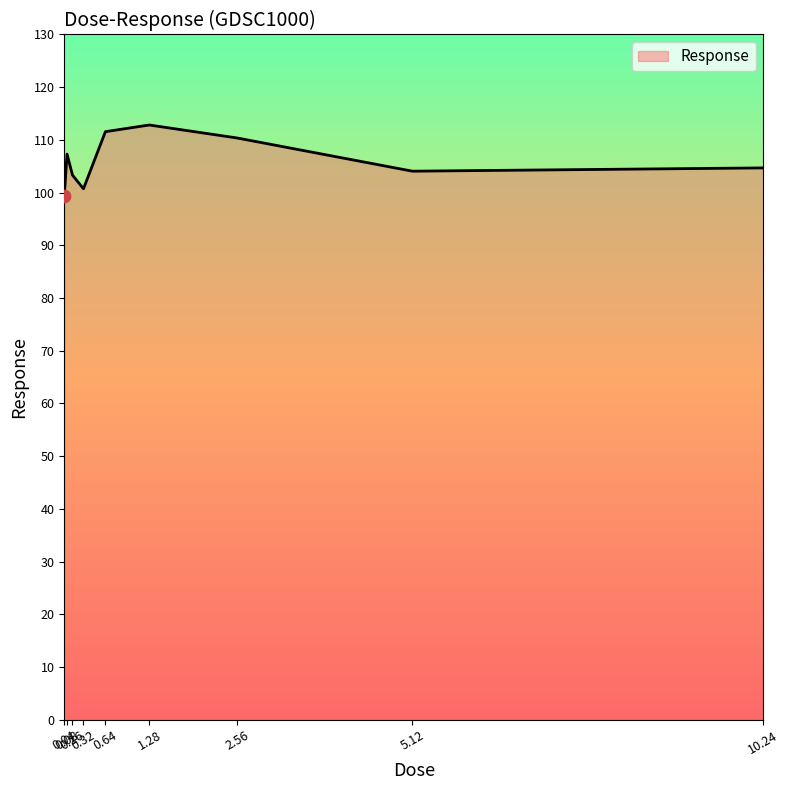

Which has a higher value, 0.16 or 0.32?

0.16